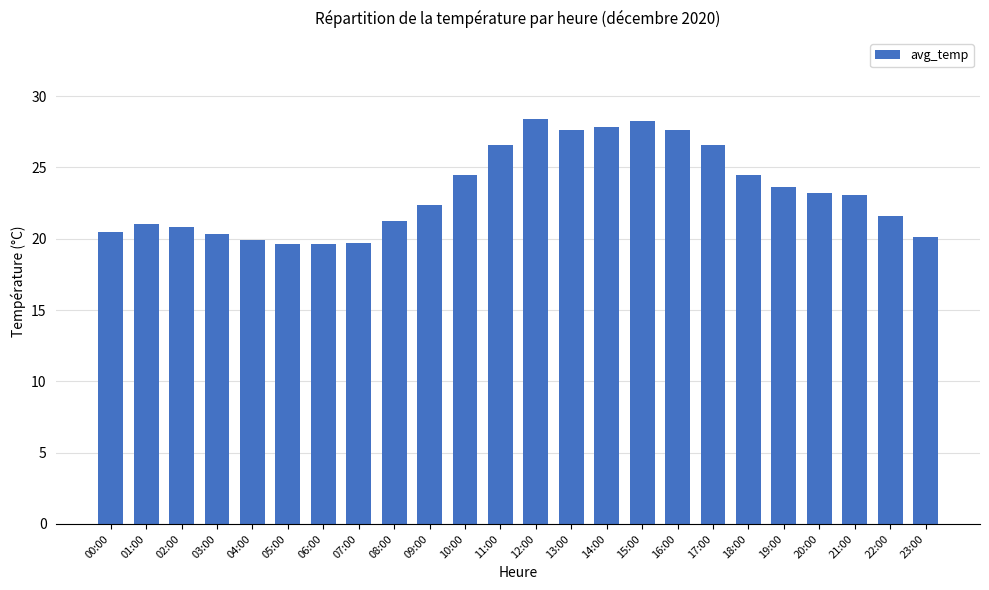

True or false: the data shows 20.5 at 00:00.

True